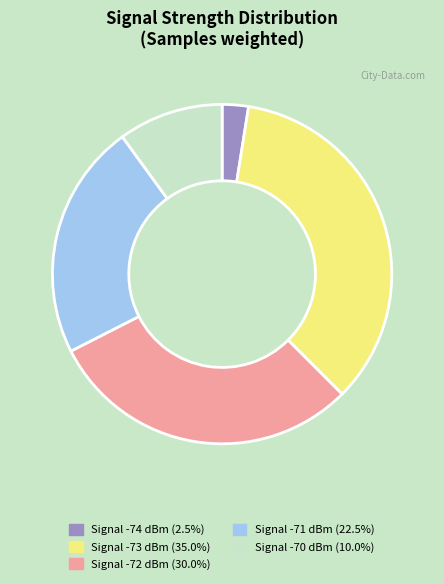

Is there any slice that represents more than half of the pie?

No